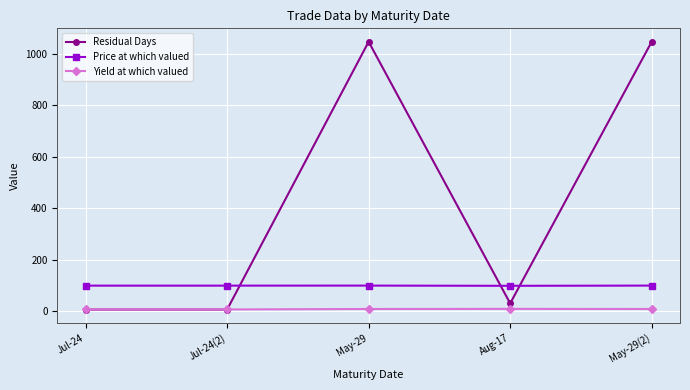

Which series has the largest total across all categories?

Residual Days